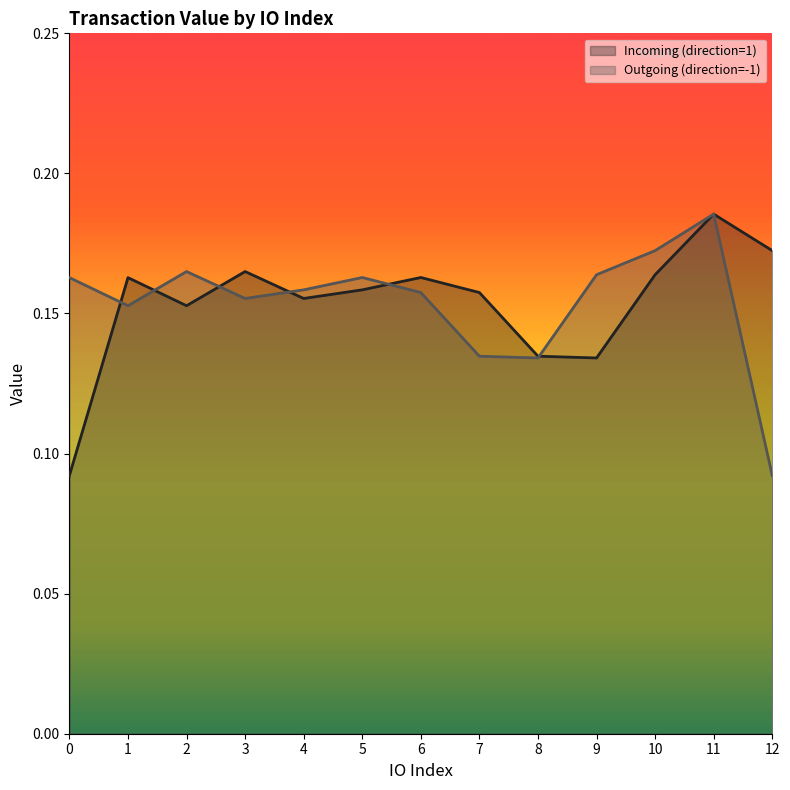

What are all the series names shown in the legend?

Incoming (direction=1), Outgoing (direction=-1)